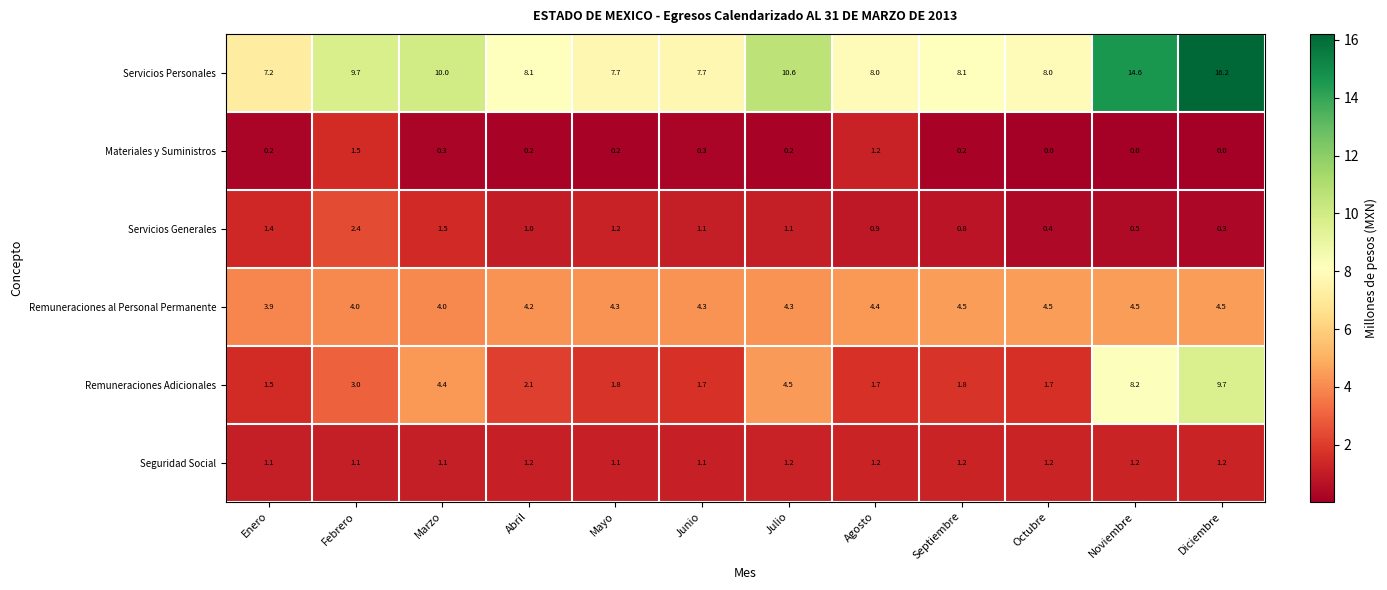

What is the greatest value displayed?

16.2